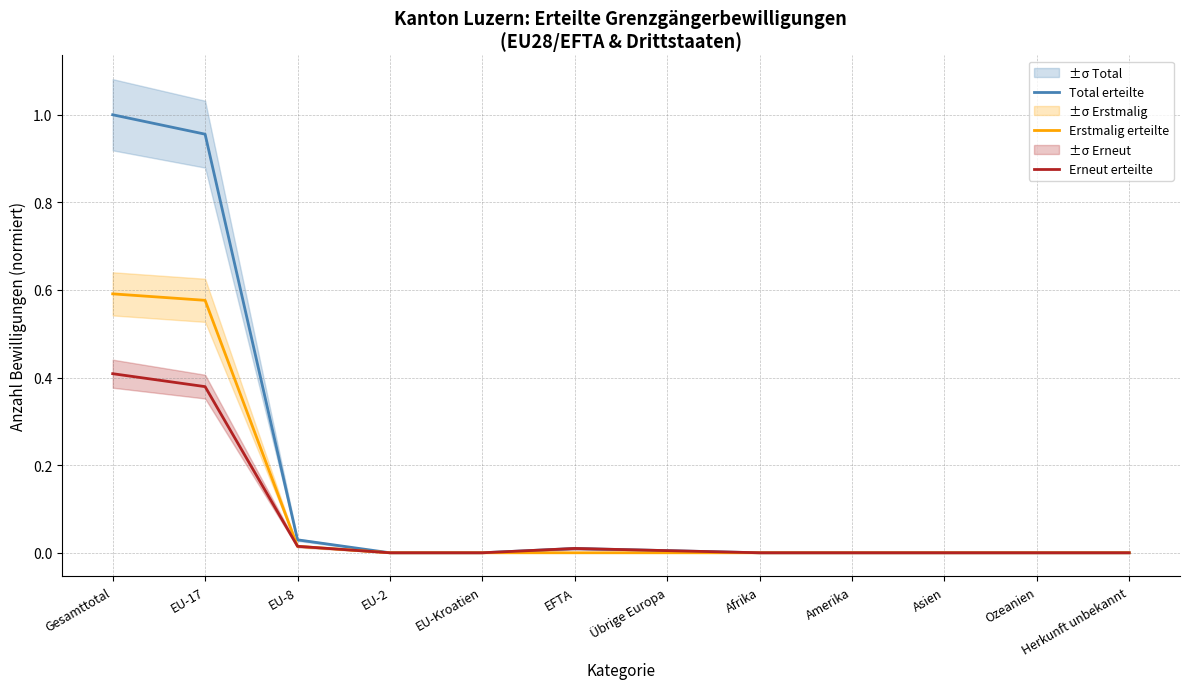

True or false: Total erteilte and Erstmalig erteilte intersect in this chart.

False